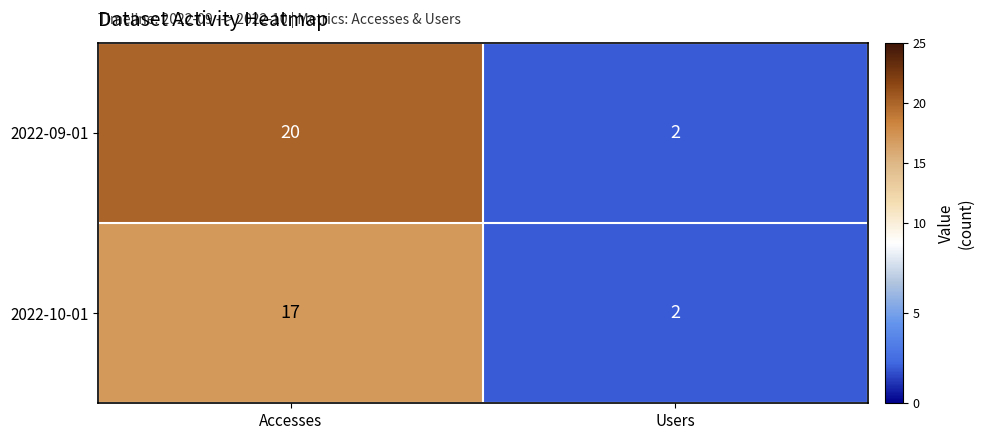

Is the value of 2022-10-01 at Users greater than the value of 2022-09-01 at Accesses?

No